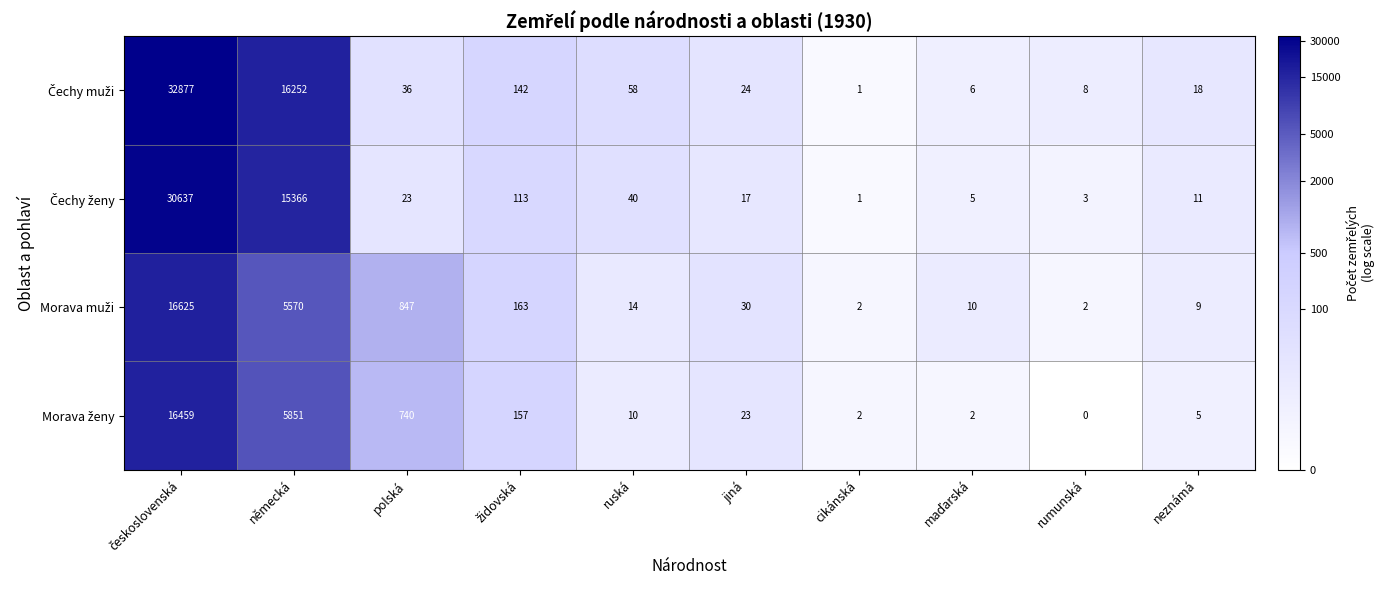

What is the maximum value shown in the chart?

32877